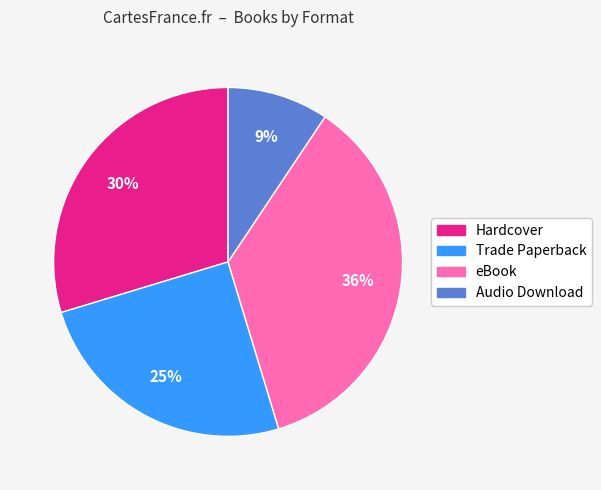

Count the number of slices in the pie.

4